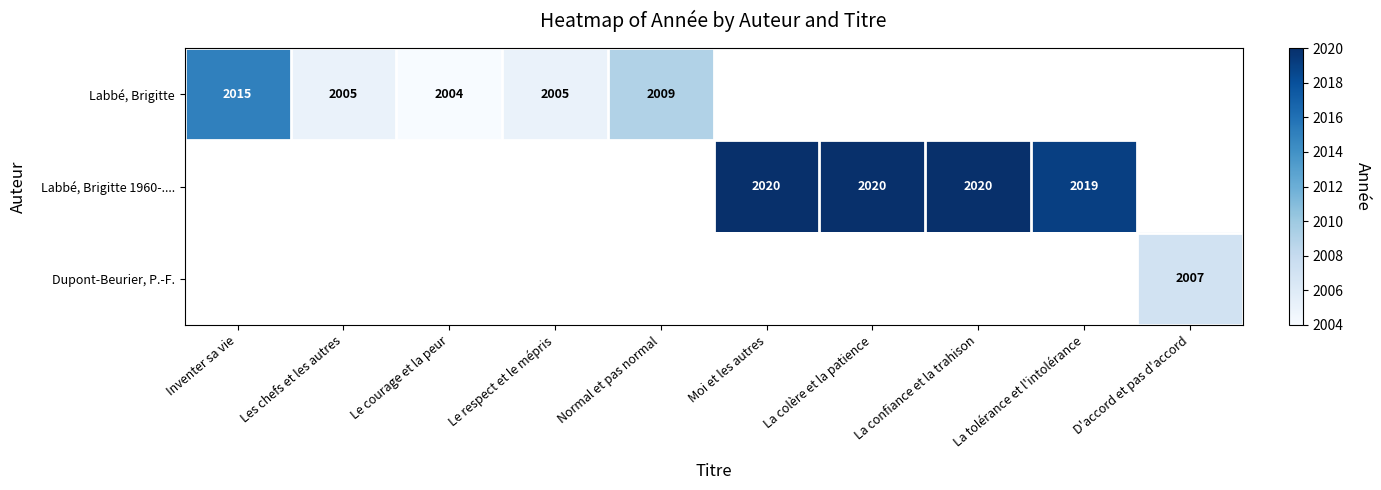

Is it true that Labbé, Brigitte 1960-.... equals 2879.8 at Moi et les autres?

False